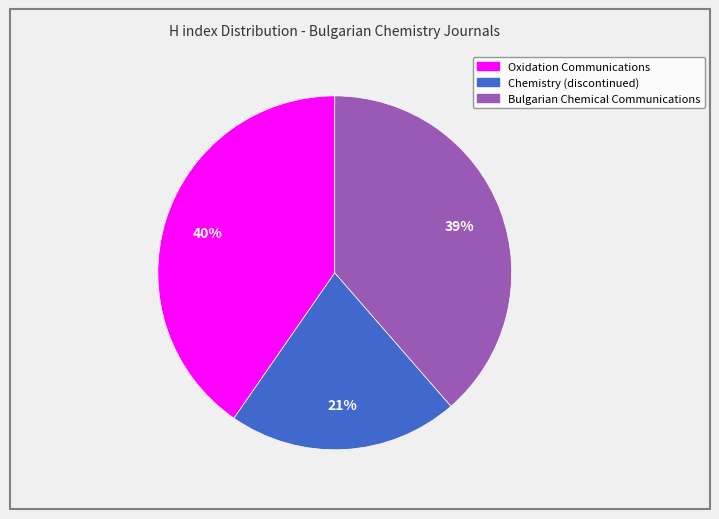

Do Chemistry (discontinued) and Bulgarian Chemical Communications together represent more than half of the pie?

Yes